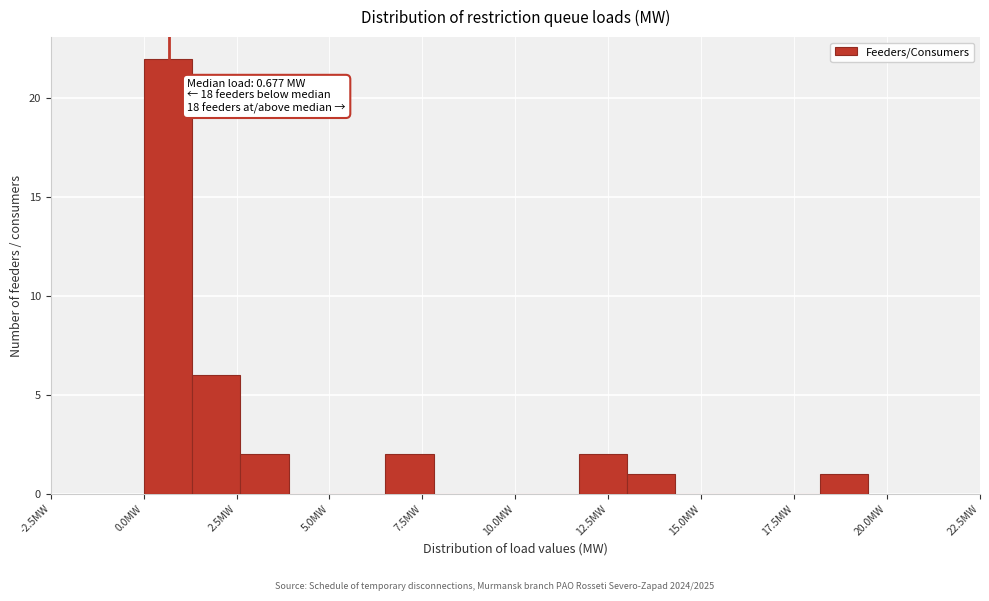

Read against the x-axis, roughly where is the centre of the tallest bar?

0.5